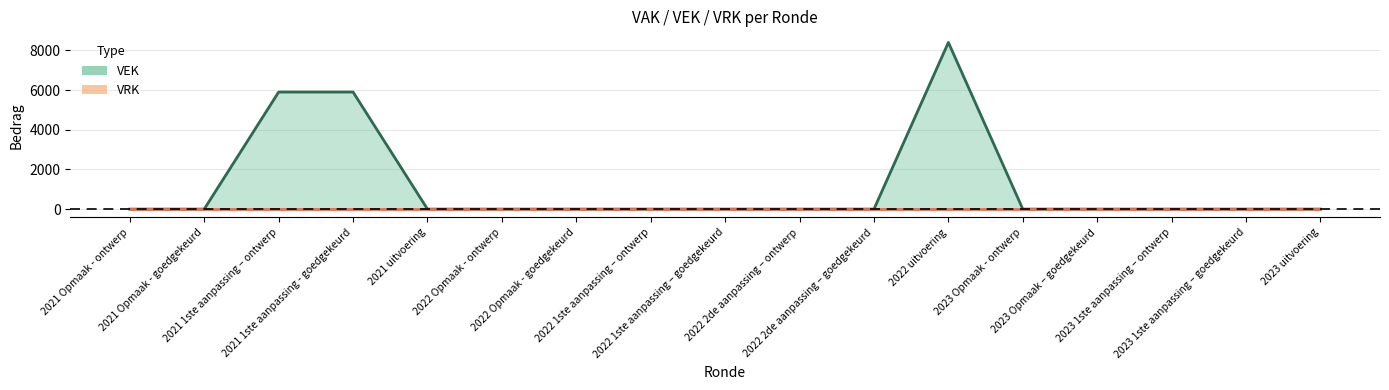

What is the greatest value displayed?

8400